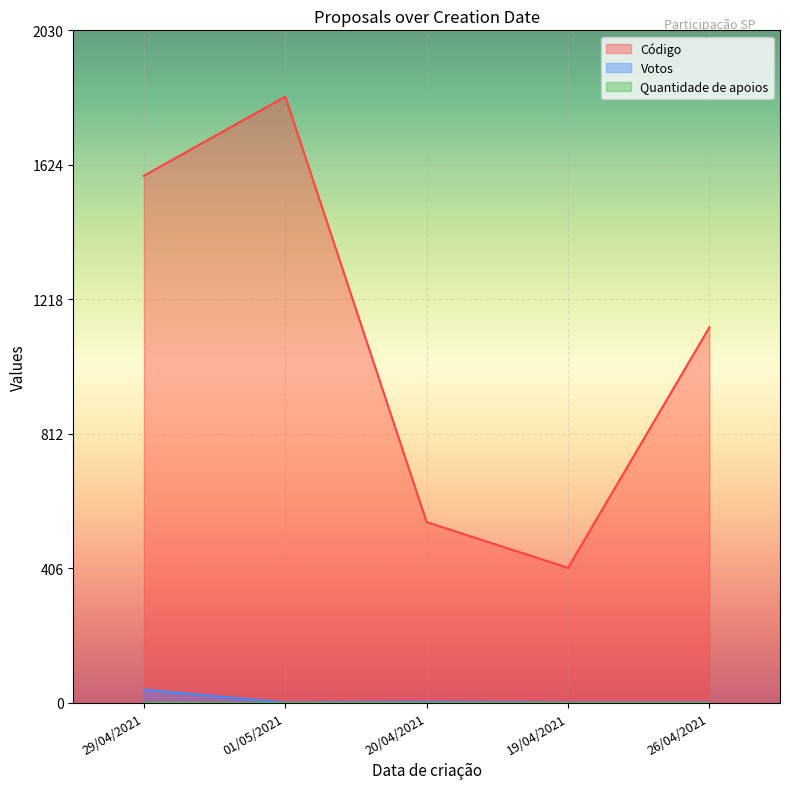

True or false: Votos and Código intersect in this chart.

False